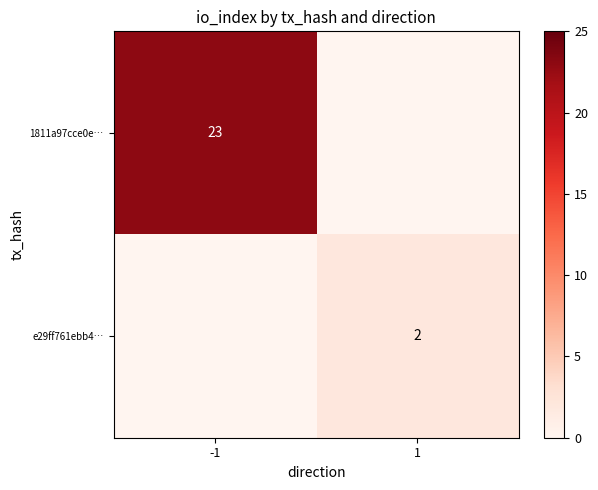

The 1811a97cce0e… series shows 23 at -1. True or false?

True